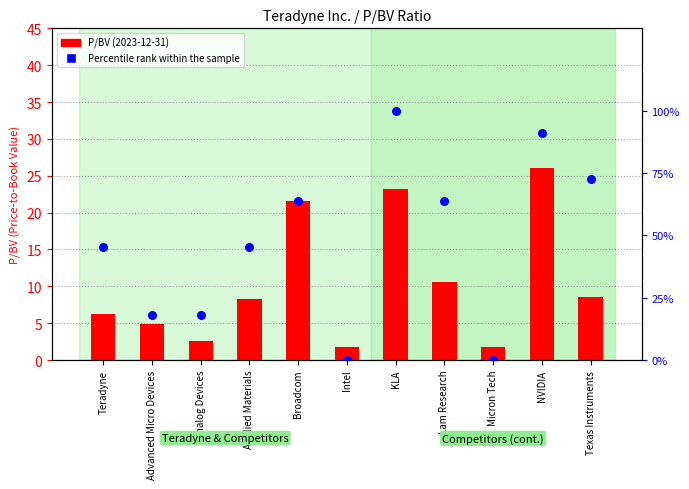

Is the value of P/BV (2023) at Broadcom greater than the value of Percentile rank within the sample at Intel?

Yes